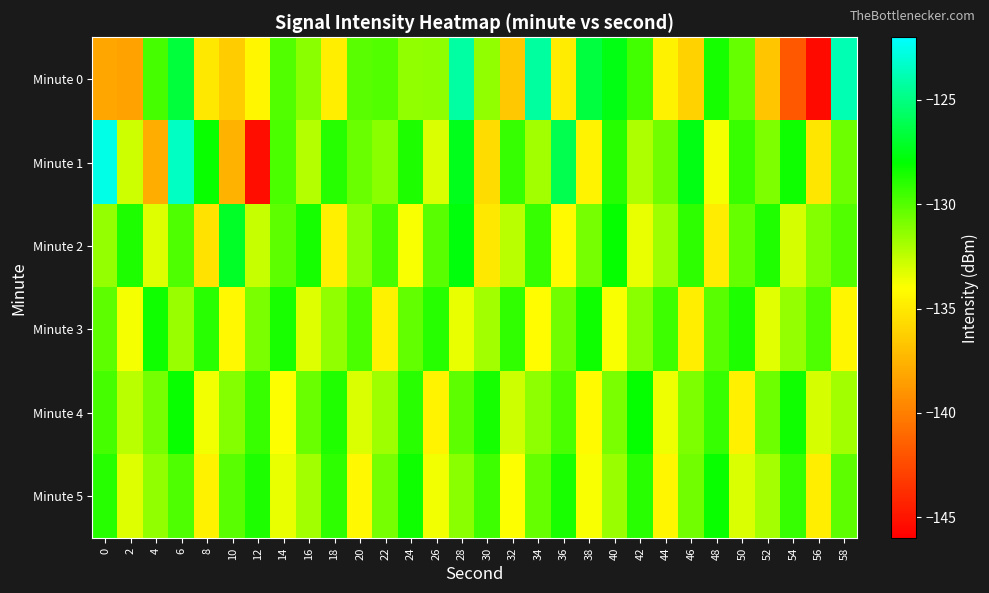

Reading left to right, list all the values displayed in this chart.

Minute 0: 0=-138.2	2=-138.3	4=-129.6	6=-126.6	8=-135.1	10=-136.4	12=-134.4	14=-129.9	16=-131.3	18=-134.8	20=-130.1	22=-129.9	24=-131.4	26=-131.3	28=-124.2	30=-131.4	32=-136.6	34=-124.3	36=-134.9	38=-126.6	40=-127.6	42=-129.6	44=-134.6	46=-136.1	48=-128.5	50=-130.4	52=-136.6	54=-141.8	56=-145.5	58=-123.9
Minute 1: 0=-122.6	2=-132.8	4=-137.8	6=-123.5	8=-128.2	10=-137.6	12=-145.3	14=-129.7	16=-132.2	18=-128.9	20=-130.5	22=-131.2	24=-128.7	26=-133.1	28=-127.4	30=-135.6	32=-129.3	34=-131.8	36=-126.2	38=-134.5	40=-128.9	42=-132.1	44=-130.7	46=-127.6	48=-133.8	50=-129.4	52=-131.0	54=-128.3	56=-135.2	58=-130.6
Minute 2: 0=-131.5	2=-128.7	4=-133.2	6=-129.8	8=-135.4	10=-127.1	12=-132.6	14=-130.2	16=-128.5	18=-134.7	20=-131.3	22=-129.6	24=-133.9	26=-130.1	28=-127.8	30=-135.1	32=-132.4	34=-129.3	36=-134.2	38=-130.8	40=-128.1	42=-133.5	44=-131.7	46=-129.1	48=-134.9	50=-130.4	52=-128.8	54=-133.0	56=-131.1	58=-129.9
Minute 3: 0=-130.2	2=-133.8	4=-128.4	6=-131.6	8=-129.0	10=-134.3	12=-130.9	14=-128.6	16=-133.2	18=-131.4	20=-129.7	22=-134.6	24=-130.3	26=-128.9	28=-133.5	30=-131.8	32=-129.2	34=-134.1	36=-130.7	38=-128.3	40=-133.9	42=-131.2	44=-129.5	46=-134.8	48=-130.1	50=-128.7	52=-133.3	54=-131.5	56=-129.8	58=-134.4
Minute 4: 0=-129.6	2=-132.4	4=-130.8	6=-128.2	8=-133.7	10=-131.1	12=-129.4	14=-134.0	16=-130.5	18=-128.8	20=-133.1	22=-131.7	24=-129.0	26=-134.5	28=-130.2	30=-128.5	32=-132.8	34=-131.3	36=-129.7	38=-134.2	40=-130.9	42=-128.1	44=-133.6	46=-131.0	48=-129.3	50=-134.7	52=-130.6	54=-128.4	56=-133.0	58=-131.8
Minute 5: 0=-128.9	2=-133.2	4=-131.4	6=-129.8	8=-134.6	10=-130.1	12=-128.7	14=-133.5	16=-131.8	18=-129.1	20=-134.3	22=-130.8	24=-128.3	26=-133.7	28=-131.2	30=-129.5	32=-134.0	34=-130.4	36=-128.6	38=-133.9	40=-131.6	42=-129.0	44=-134.4	46=-130.7	48=-128.2	50=-133.1	52=-131.9	54=-129.3	56=-134.8	58=-130.2